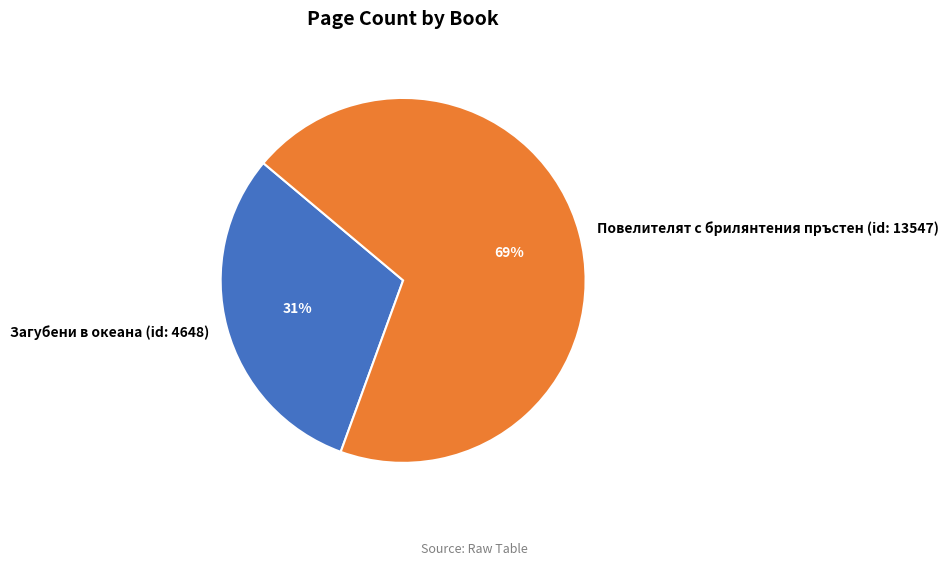

Between Повелителят с брилянтения пръстен (id: 13547) and Загубени в океана (id: 4648), which is larger?

Повелителят с брилянтения пръстен (id: 13547)